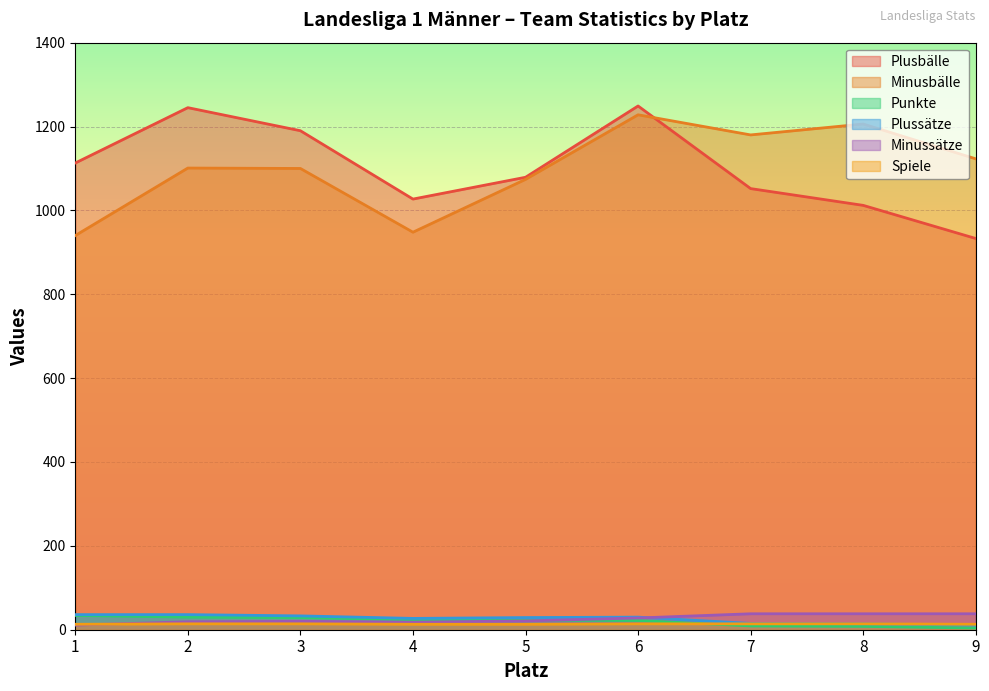

Rank the series at 2 from highest to lowest value.

Plusbälle, Minusbälle, Plussätze, Punkte, Minussätze, Spiele